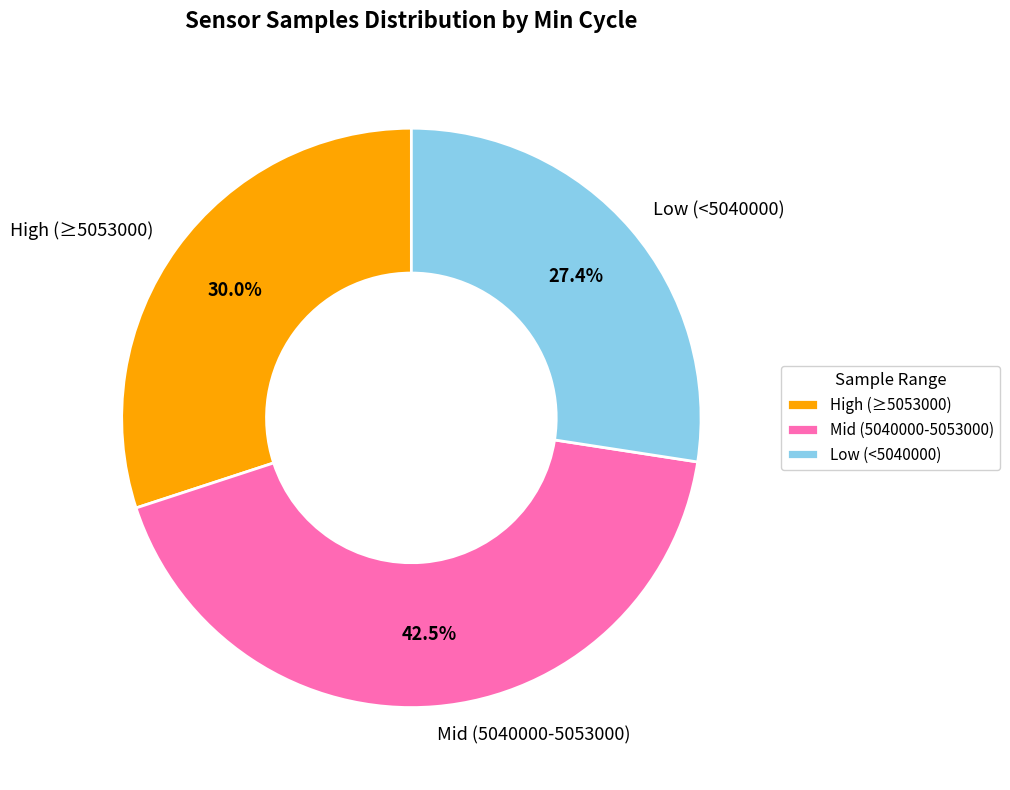

Combined, what portion of the pie is High (≥5053000) and Low (<5040000)?

57.5%